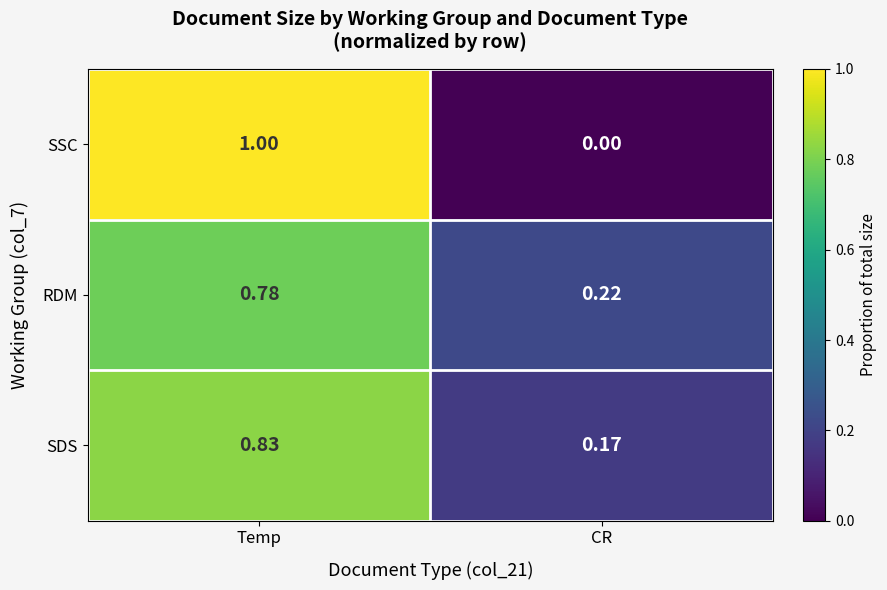

Rank the series at Temp from lowest to highest value.

RDM, SDS, SSC